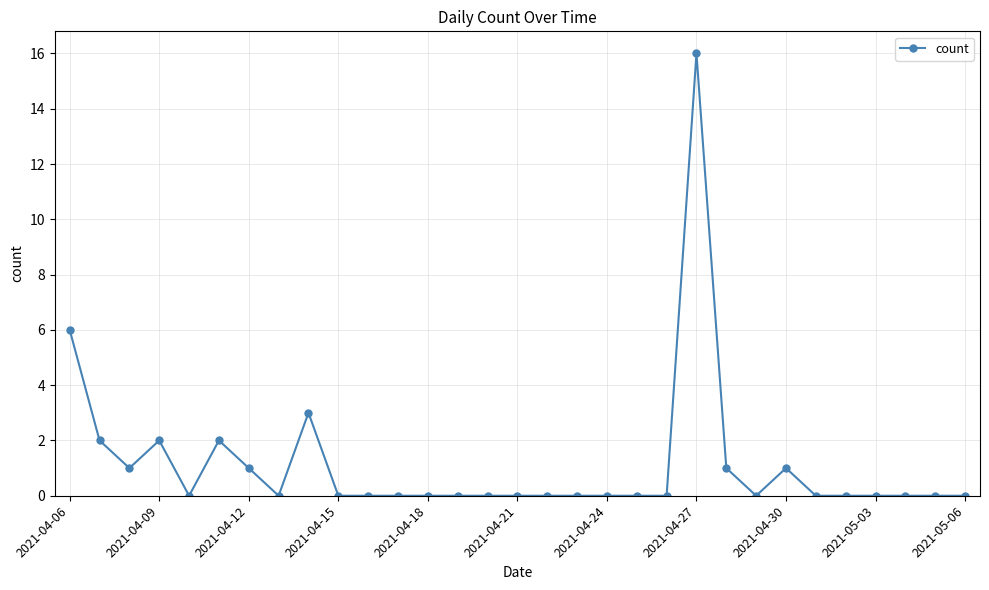

Reading left to right, transcribe all the data shown in this chart.

6	2	1	2	0	2	1	0	3	0	0	0	0	0	0	0	0	0	0	0	0	16	1	0	1	0	0	0	0	0	0